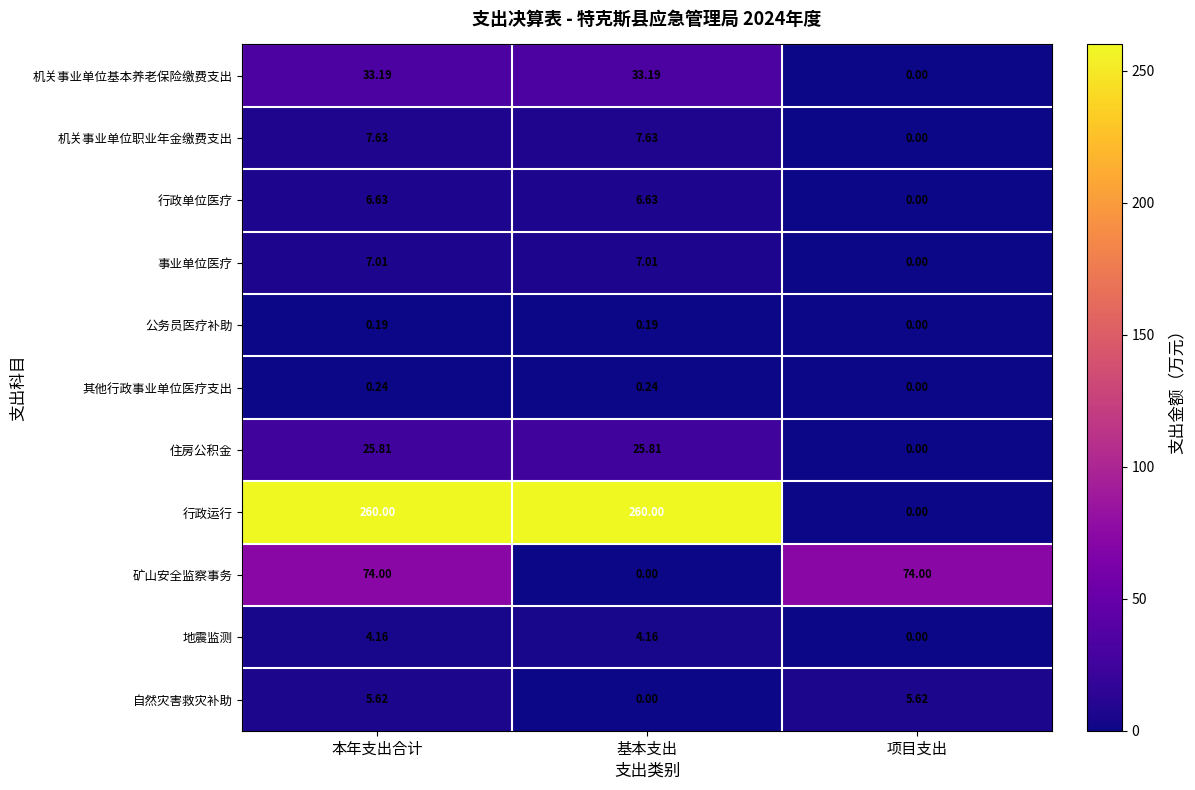

List the series in order of their peak value, highest first.

行政运行, 矿山安全监察事务, 机关事业单位基本养老保险缴费支出, 住房公积金, 机关事业单位职业年金缴费支出, 事业单位医疗, 行政单位医疗, 自然灾害救灾补助, 地震监测, 其他行政事业单位医疗支出, 公务员医疗补助